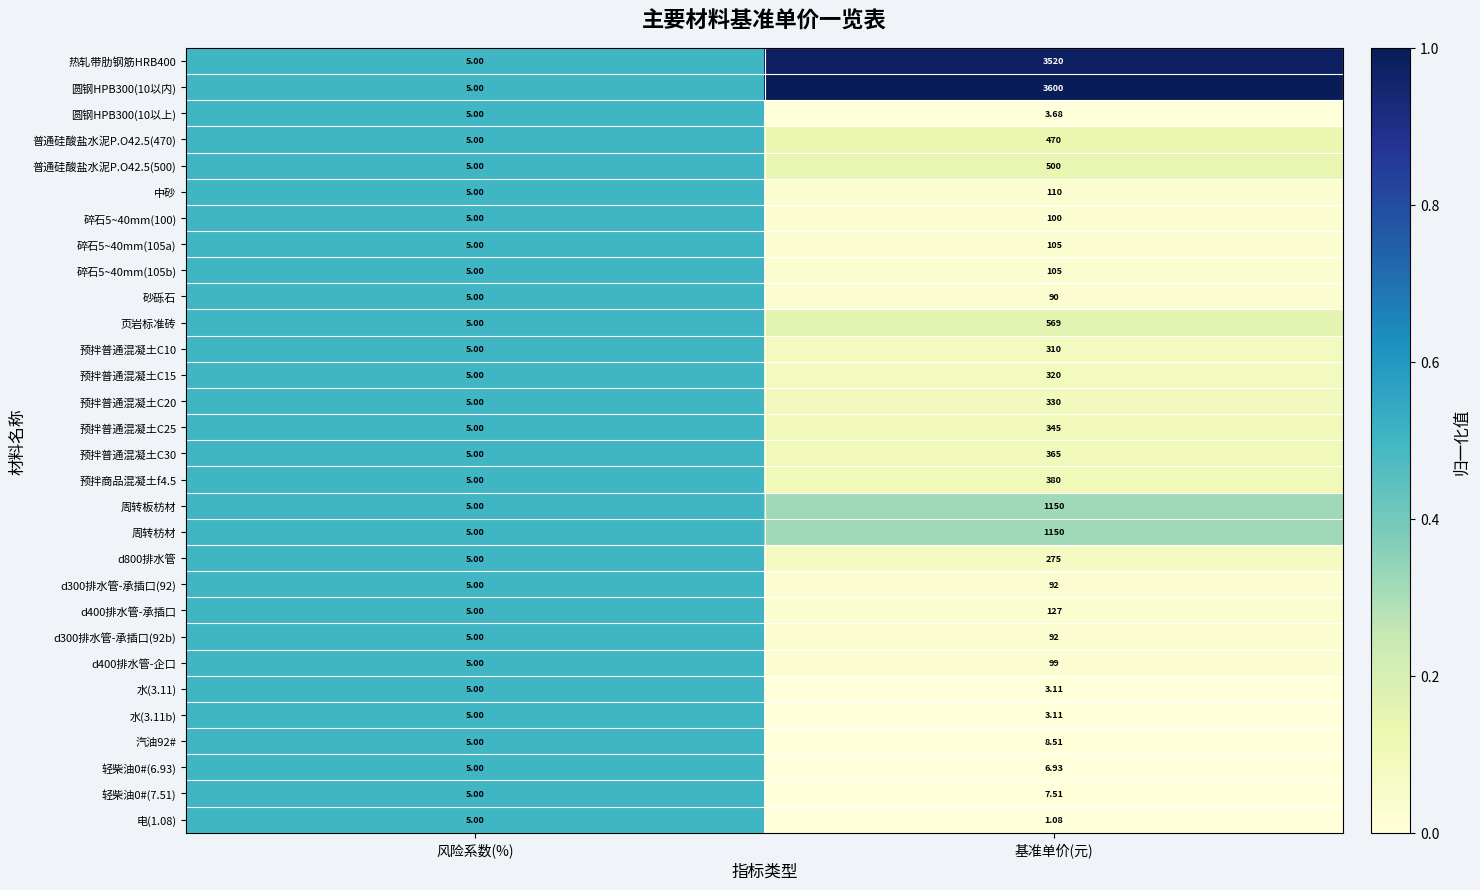

At which label does 水(3.11) reach its peak?

风险系数(%)